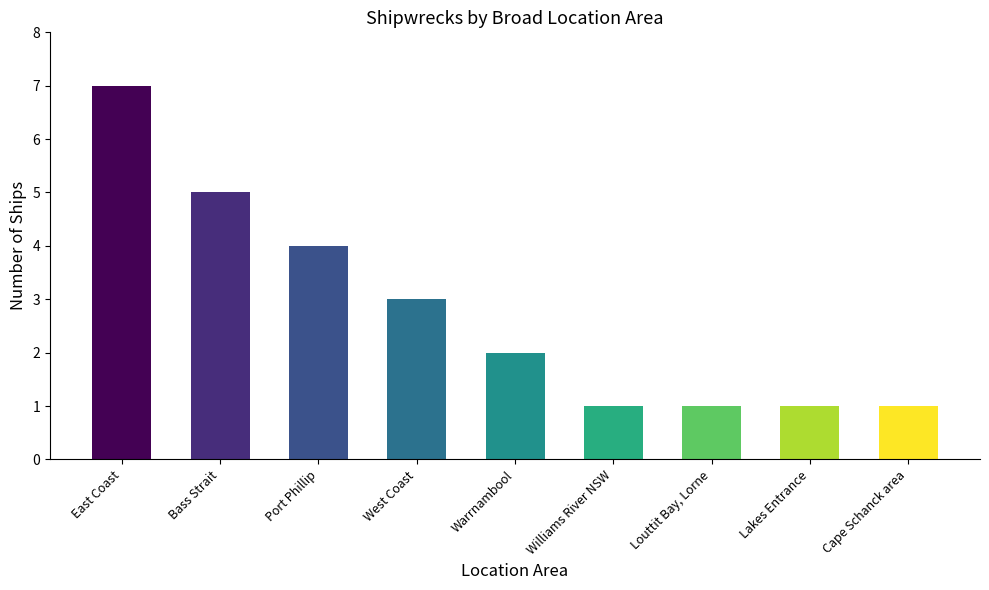

What is the greatest value displayed?

7